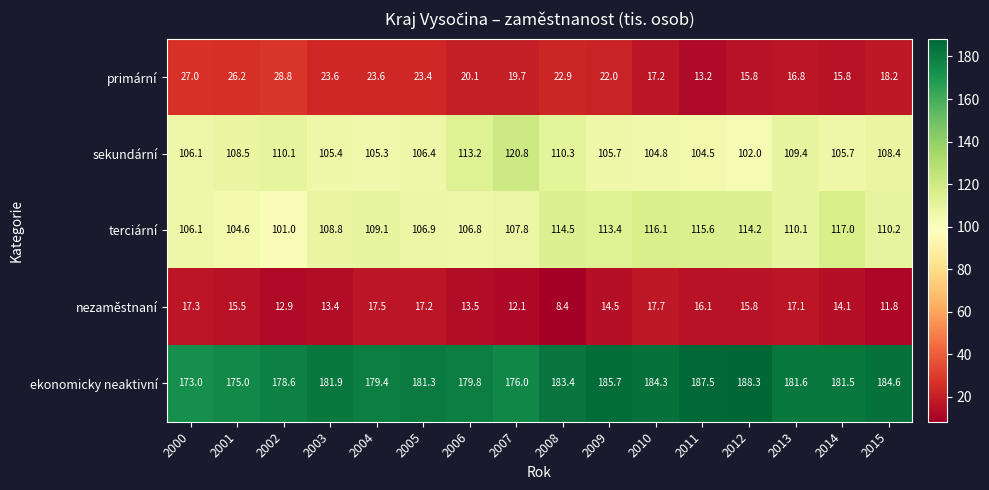

At how many categories does at least one series exceed 64?

16